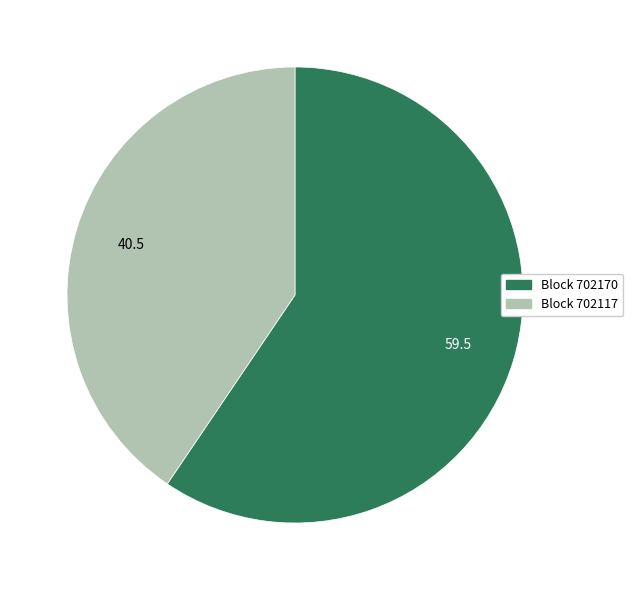

Which has a higher value, Block 702170 or Block 702117?

Block 702170